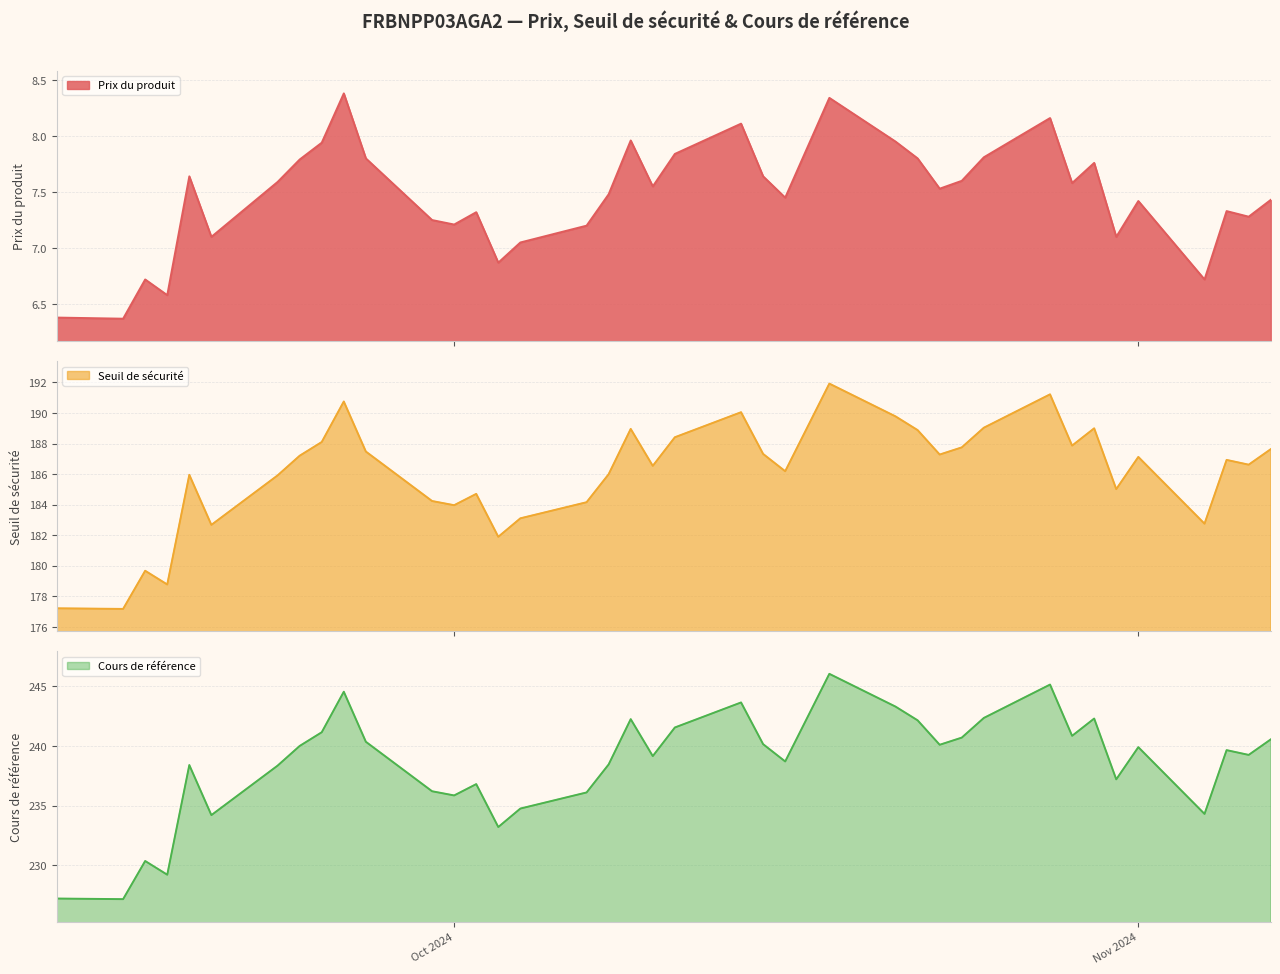

What is the maximum value for Prix du produit?

8.4